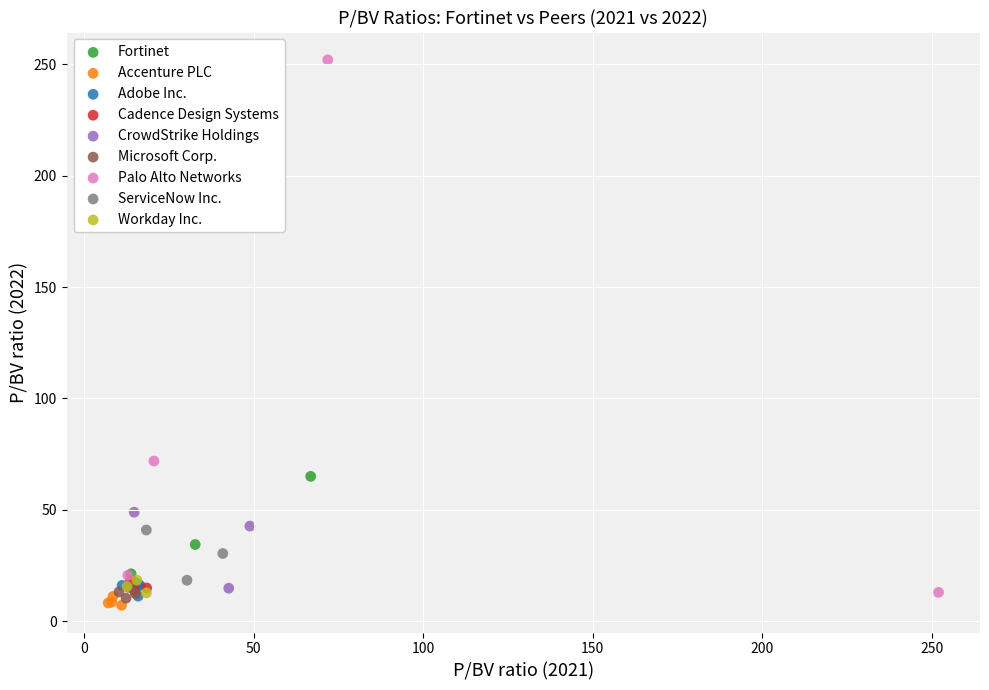

Which series has the largest Y range (max minus min)?

Palo Alto Networks